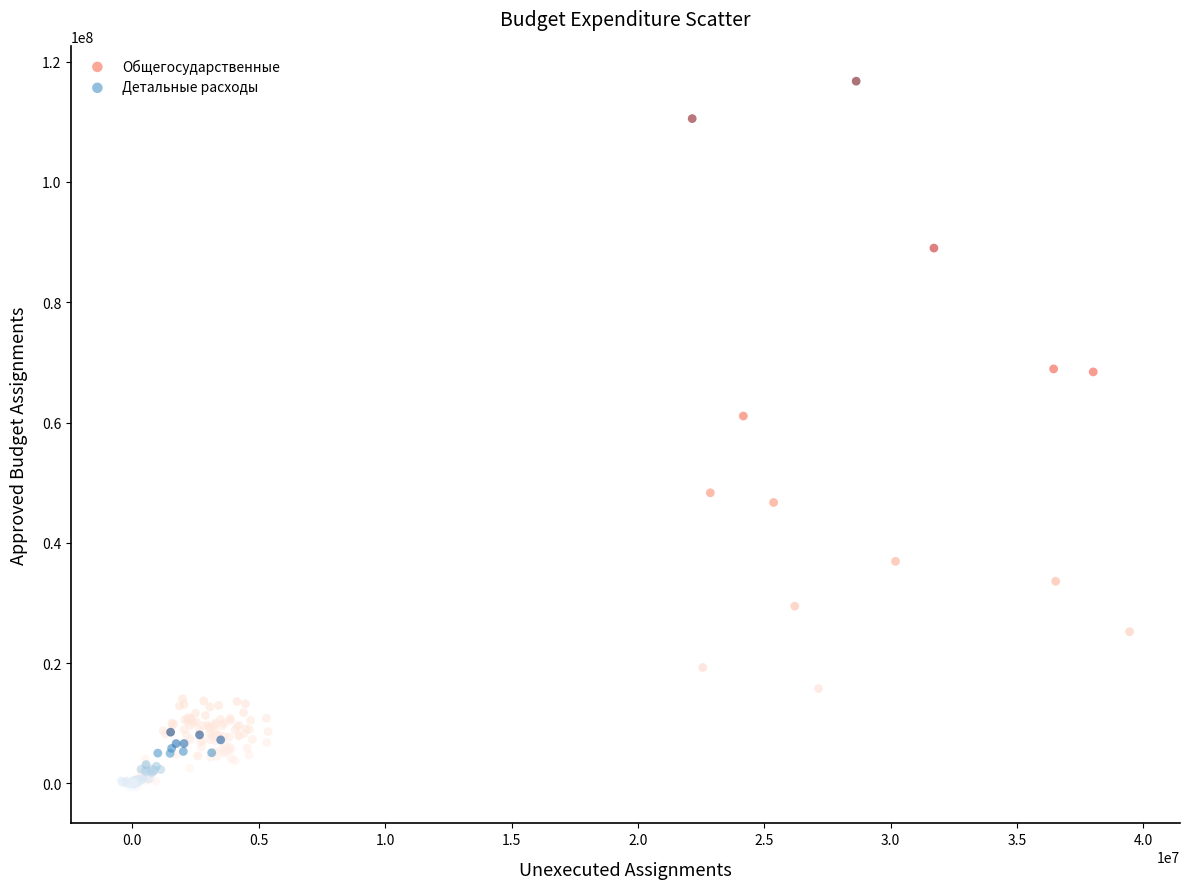

Which series reaches the maximum Y coordinate?

Общегосударственные